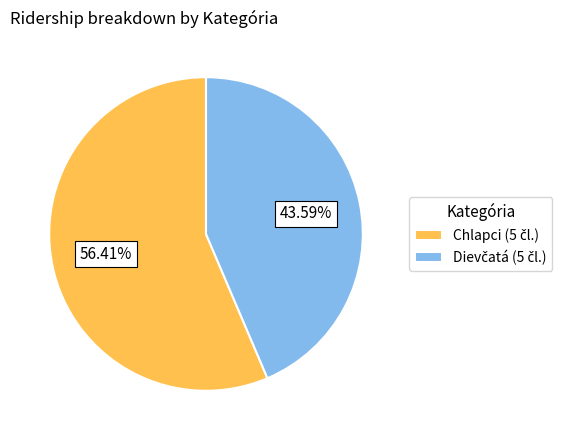

Is there a majority slice in this chart?

Yes